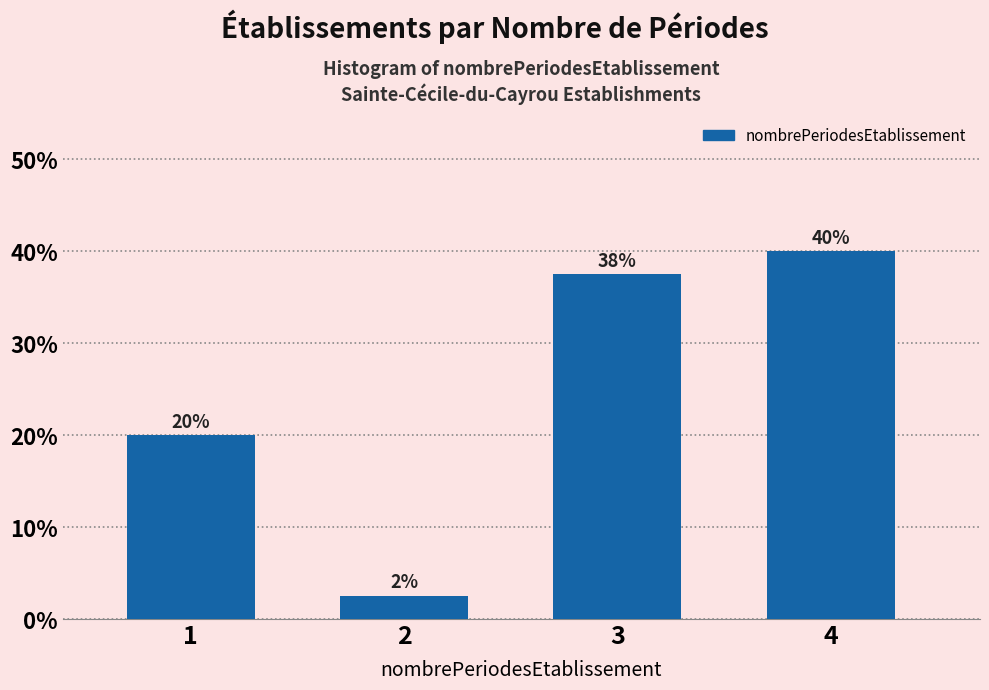

At which label does the data first exceed 37?

3